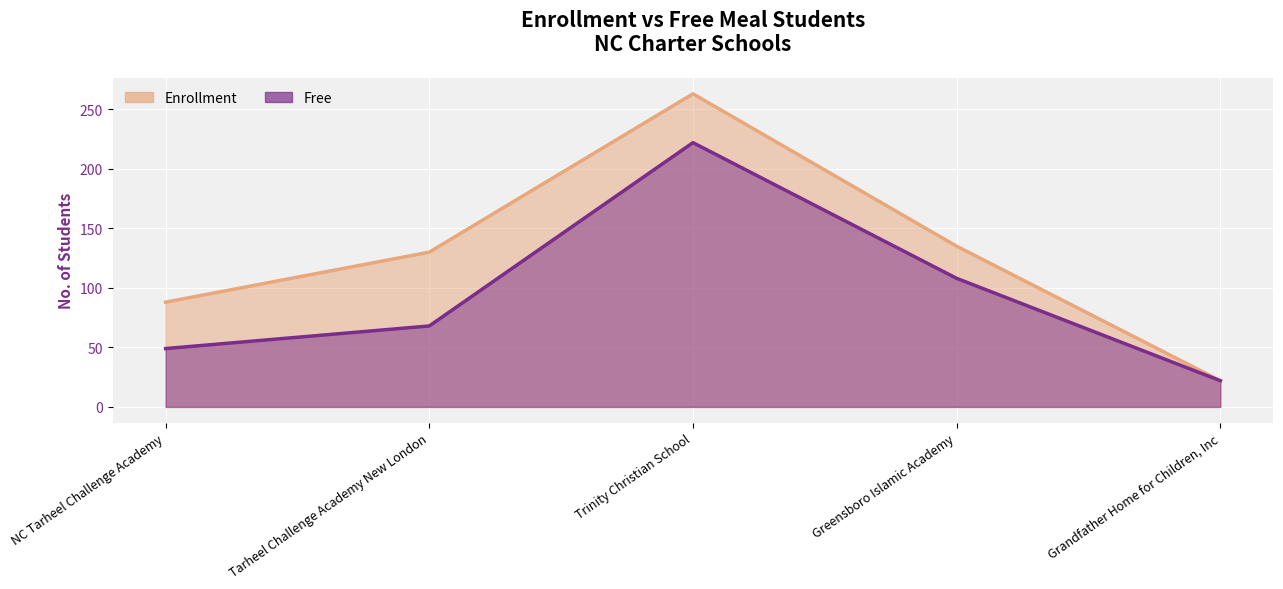

Is it true that Enrollment equals 145 at NC Tarheel Challenge Academy?

False